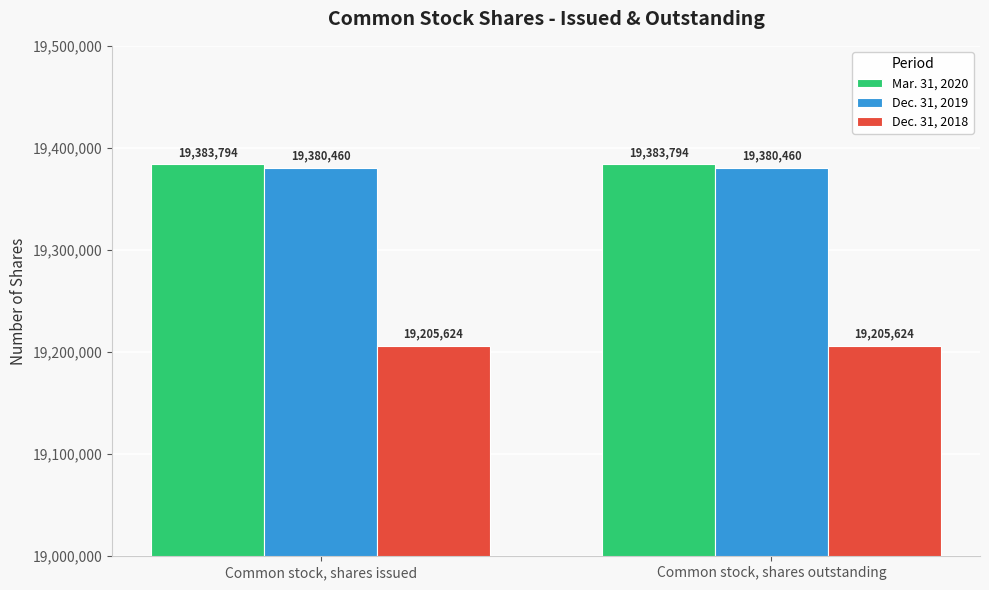

What is the label of the 2nd bar from the right?

Common stock, shares issued